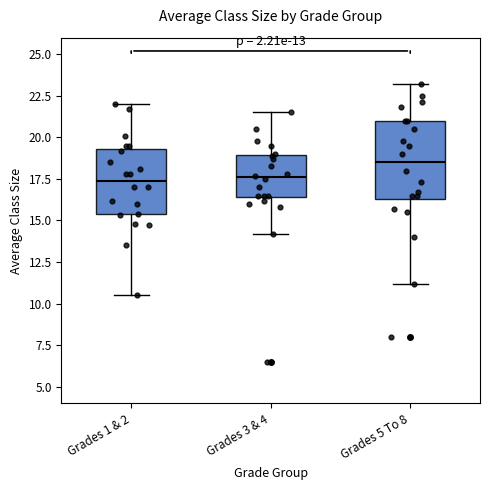

Reading left to right, transcribe this box plot: for each box, give where its median line is, the range the box spans, and where its two whiskers end, as read against the y-axis. The values are not printed on the chart, so give them approximately, as read against the axis.

Grades 1 & 2: median 17.5, box 15.5 to 19.5, whiskers 10.5 to 22.0
Grades 3 & 4: median 17.5, box 16.5 to 19.0, whiskers 14.0 to 21.5
Grades 5 To 8: median 18.5, box 16.5 to 21.0, whiskers 11.0 to 23.0